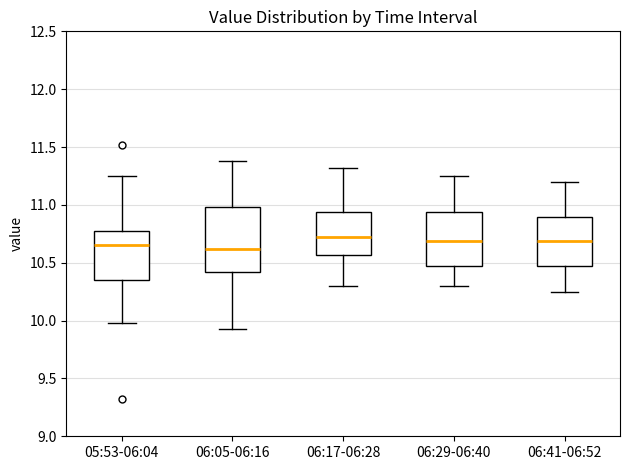

Which box is the tallest, from its lower edge to its upper edge?

06:05-06:16